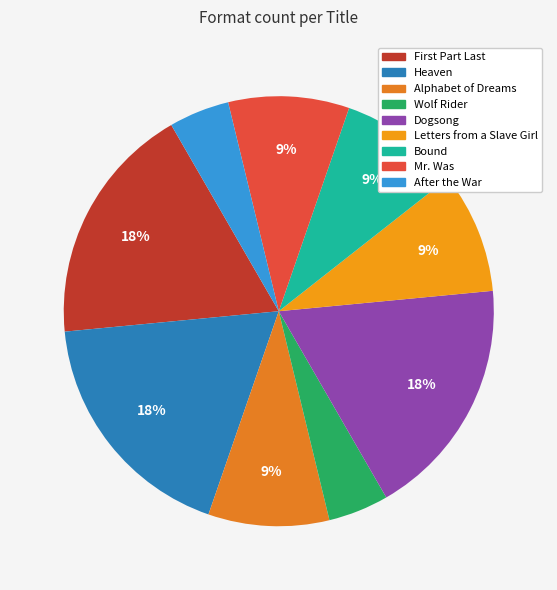

Is it true that Mr. Was is 9% of the pie?

True